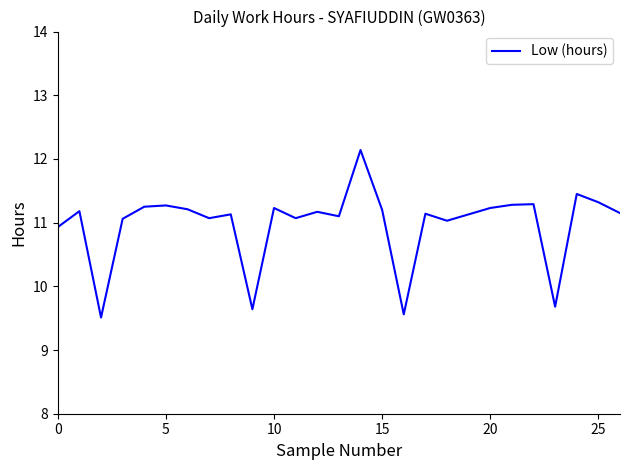

Is this an area chart (filled region under the line)?

No